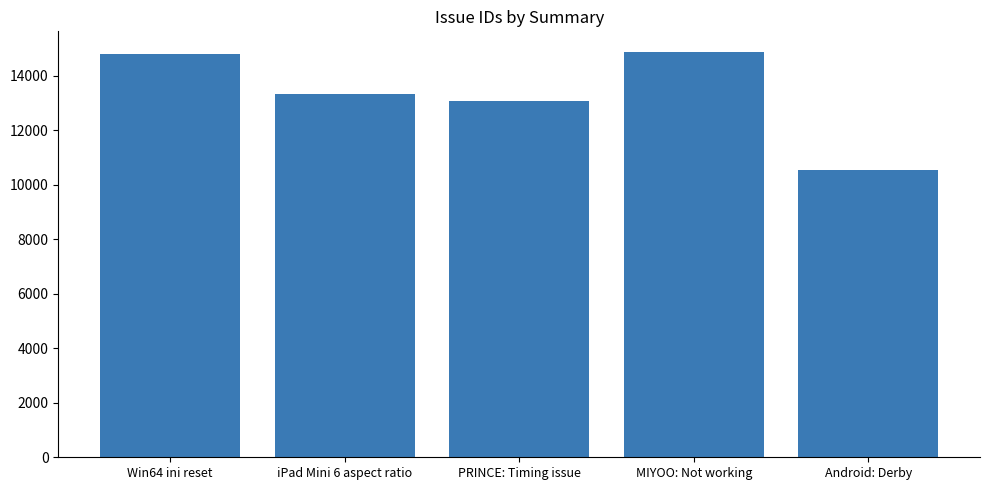

What is the difference between the maximum and minimum values?

4345